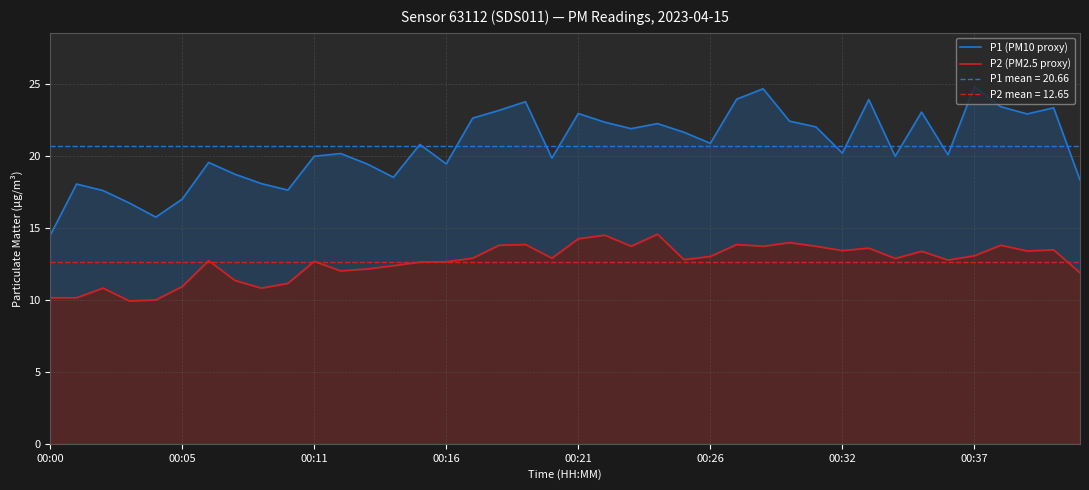

True or false: P1 (PM10 proxy) and P2 (PM2.5 proxy) intersect in this chart.

False